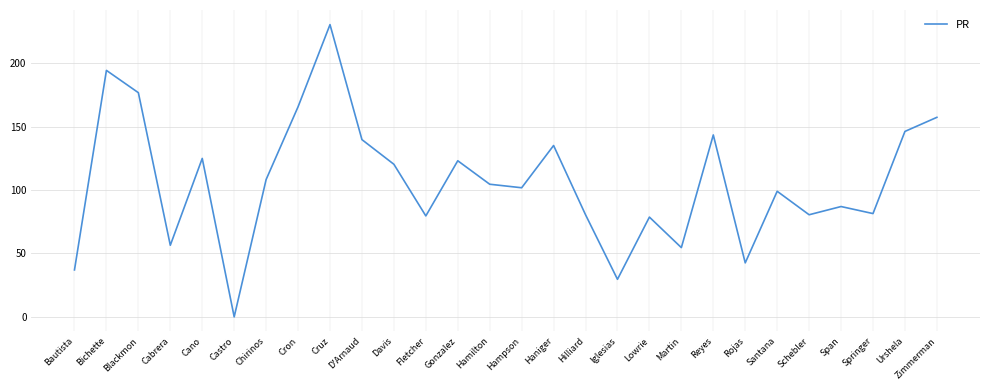

What is the difference between the second highest and second lowest values?

164.8